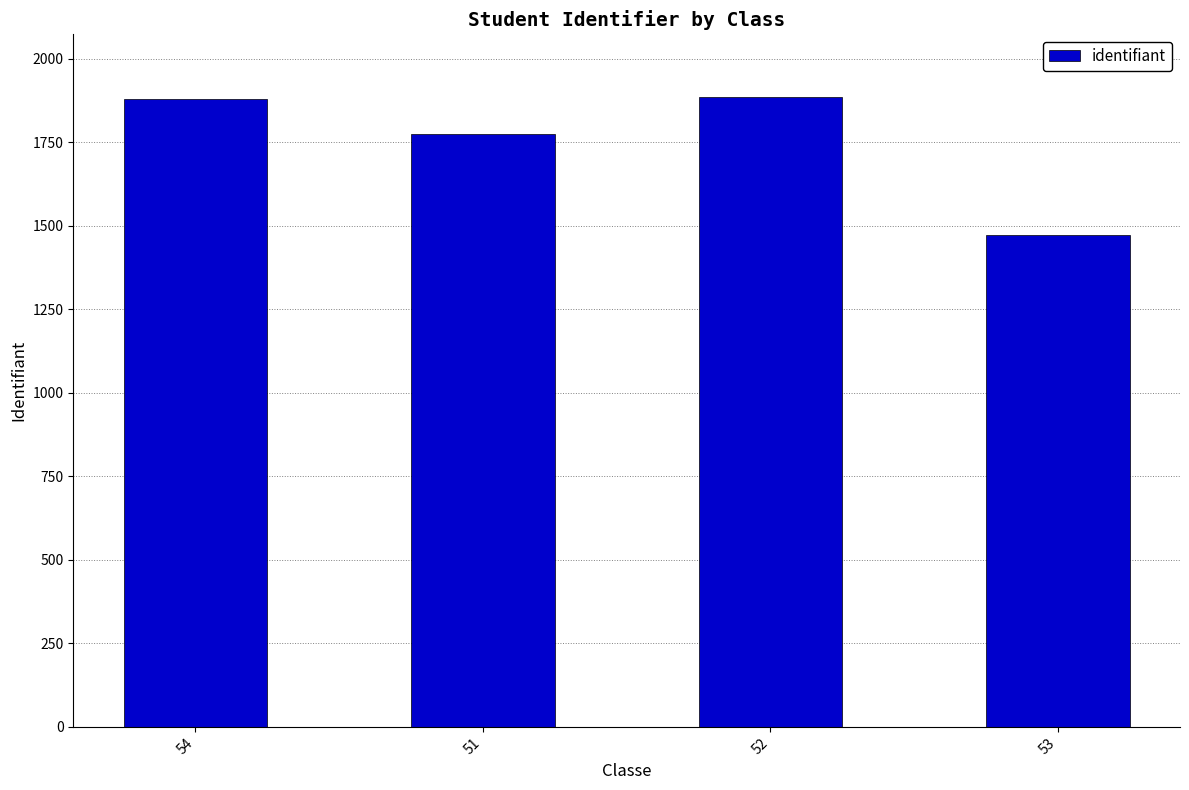

At which label is the value closest to 1679?

51